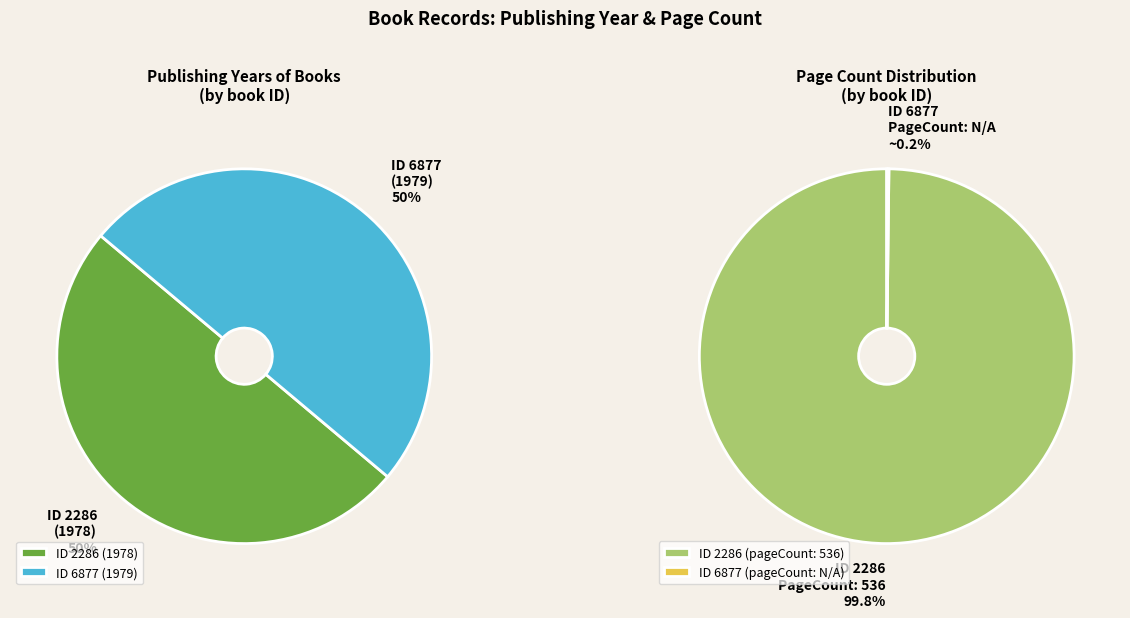

What is the change in value from 2286 to 6877?

+1